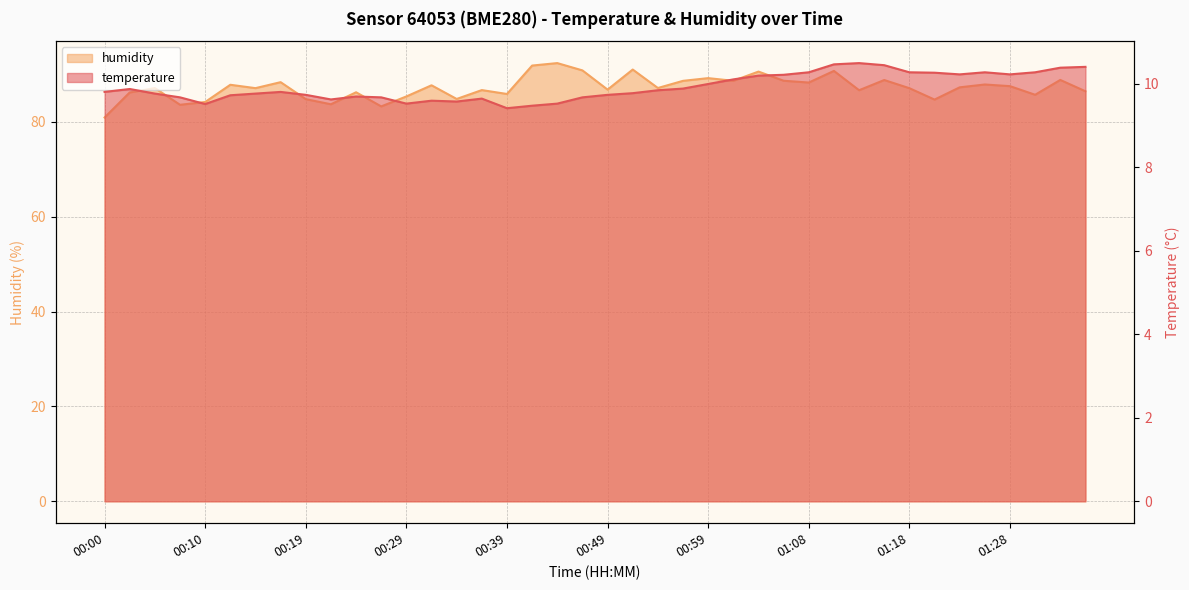

At which category is the sum across all series the highest?

00:44